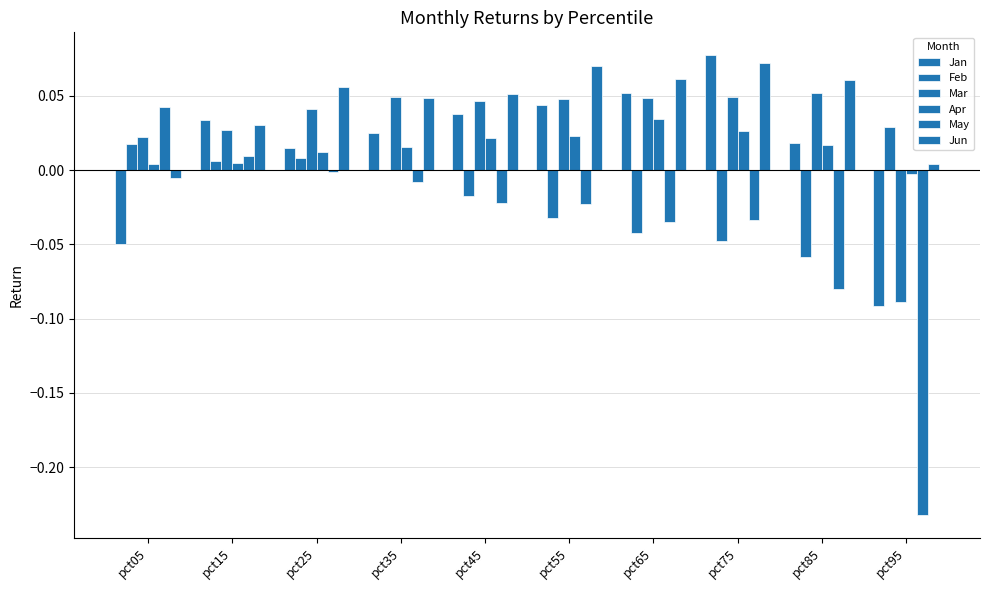

Reading left to right, what are all the values shown in this chart?

Jan: pct05=-0.0	pct15=0.0	pct25=0.0	pct35=0.0	pct45=0.0	pct55=0.0	pct65=0.1	pct75=0.1	pct85=0.0	pct95=-0.1
Feb: pct05=0.0	pct15=0.0	pct25=0.0	pct35=0.0	pct45=-0.0	pct55=-0.0	pct65=-0.0	pct75=-0.0	pct85=-0.1	pct95=0.0
Mar: pct05=0.0	pct15=0.0	pct25=0.0	pct35=0.0	pct45=0.0	pct55=0.0	pct65=0.0	pct75=0.0	pct85=0.1	pct95=-0.1
Apr: pct05=0.0	pct15=0.0	pct25=0.0	pct35=0.0	pct45=0.0	pct55=0.0	pct65=0.0	pct75=0.0	pct85=0.0	pct95=-0.0
May: pct05=0.0	pct15=0.0	pct25=-0.0	pct35=-0.0	pct45=-0.0	pct55=-0.0	pct65=-0.0	pct75=-0.0	pct85=-0.1	pct95=-0.2
Jun: pct05=-0.0	pct15=0.0	pct25=0.1	pct35=0.0	pct45=0.1	pct55=0.1	pct65=0.1	pct75=0.1	pct85=0.1	pct95=0.0